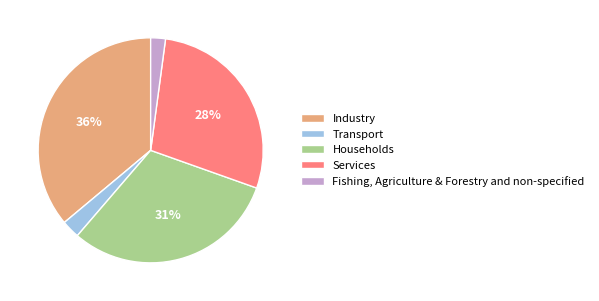

What is the ratio of the value at Industry to the value at Services?

1.3